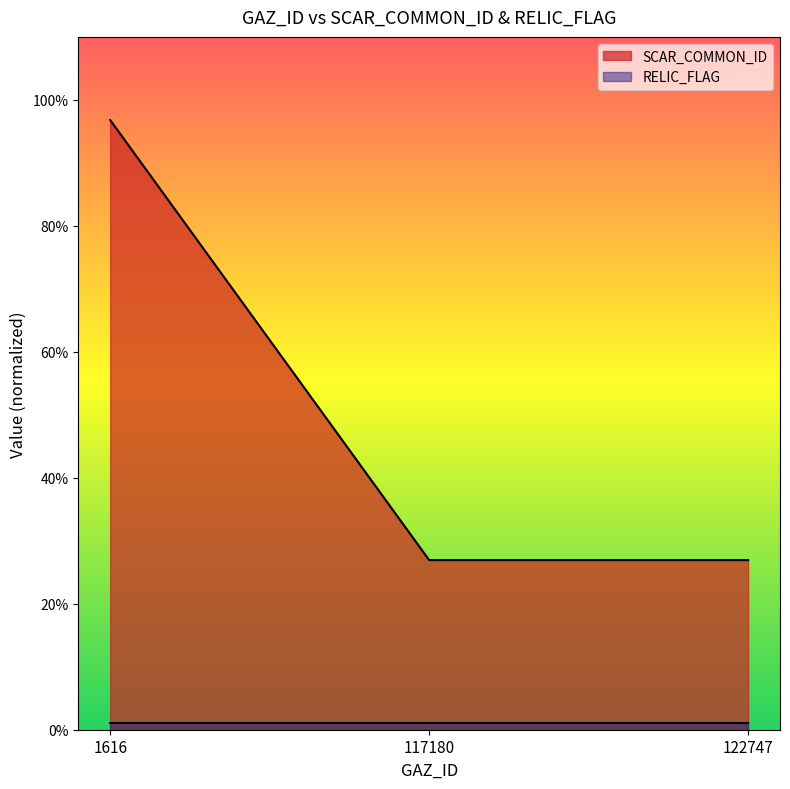

What is the difference between the maximum and minimum values?

0.7